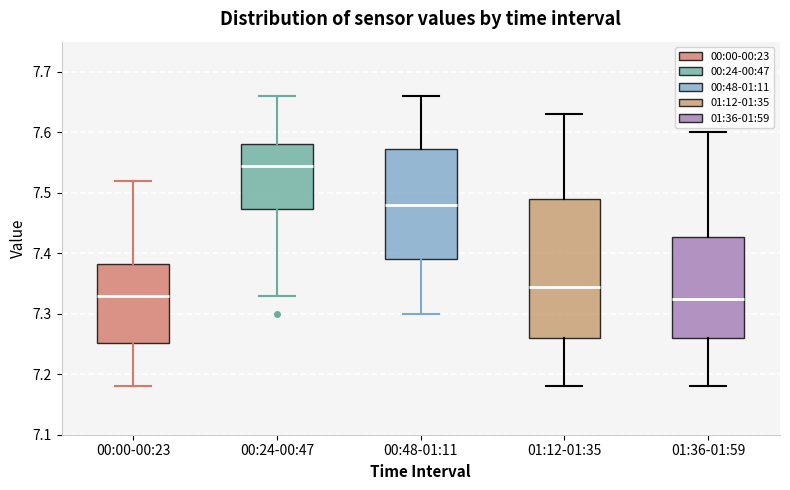

Reading left to right, transcribe this box plot: for each box, give where its median line is, the range the box spans, and where its two whiskers end, as read against the y-axis. The values are not printed on the chart, so give them approximately, as read against the axis.

00:00-00:23: median 7.33, box 7.25 to 7.38, whiskers 7.18 to 7.52
00:24-00:47: median 7.55, box 7.47 to 7.58, whiskers 7.33 to 7.66
00:48-01:11: median 7.48, box 7.39 to 7.57, whiskers 7.30 to 7.66
01:12-01:35: median 7.35, box 7.26 to 7.49, whiskers 7.18 to 7.63
01:36-01:59: median 7.33, box 7.26 to 7.43, whiskers 7.18 to 7.60